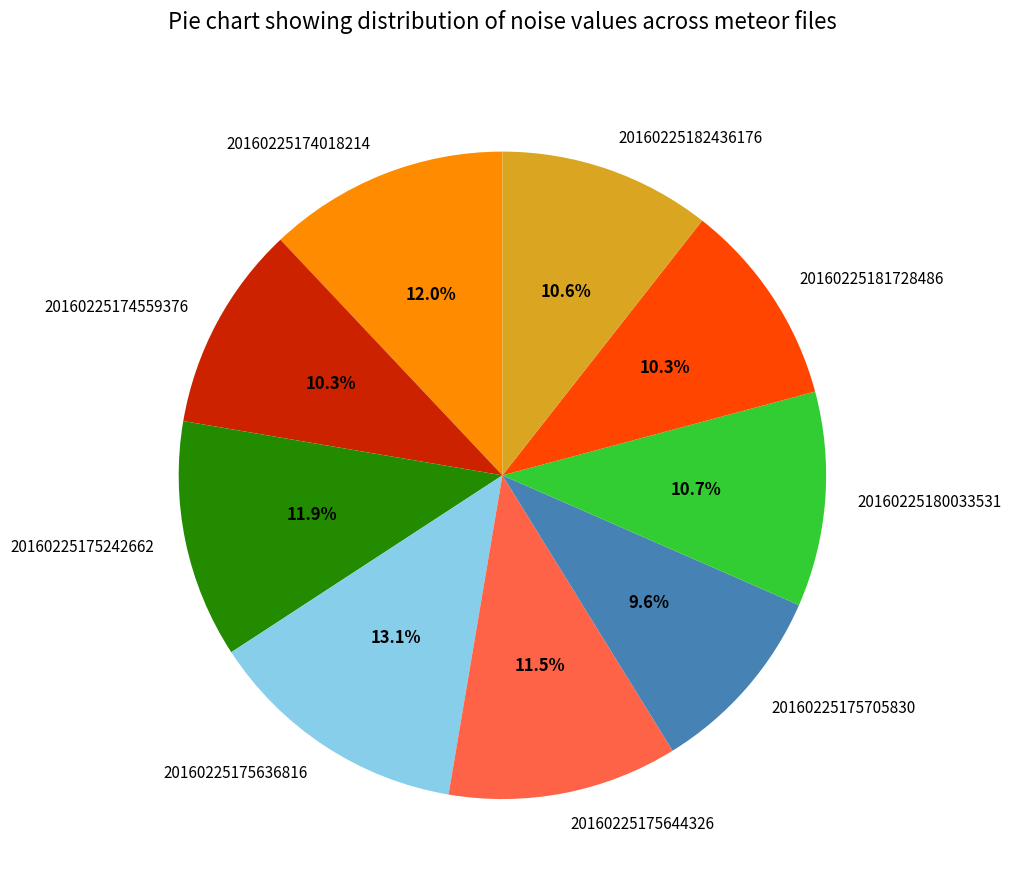

Does 20160225181728486 account for over 50% of the chart?

No